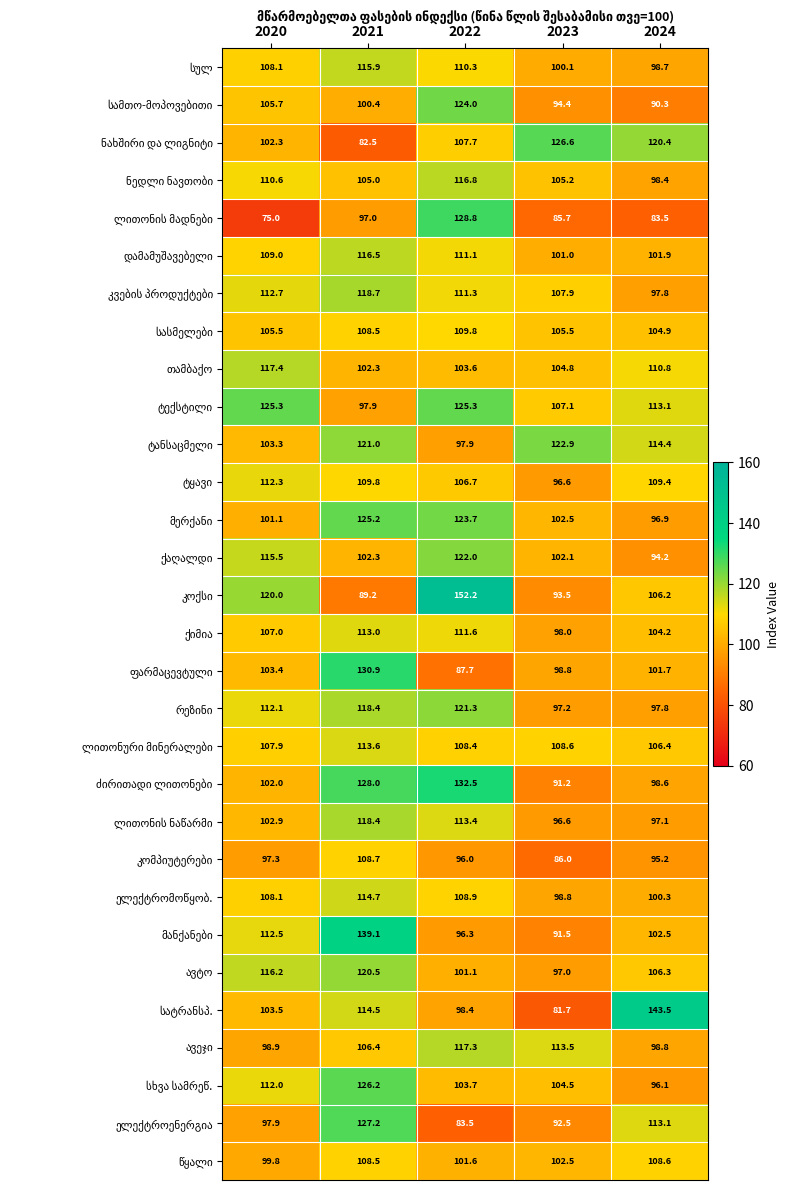

What is the total value across all series at 2022?

3332.9